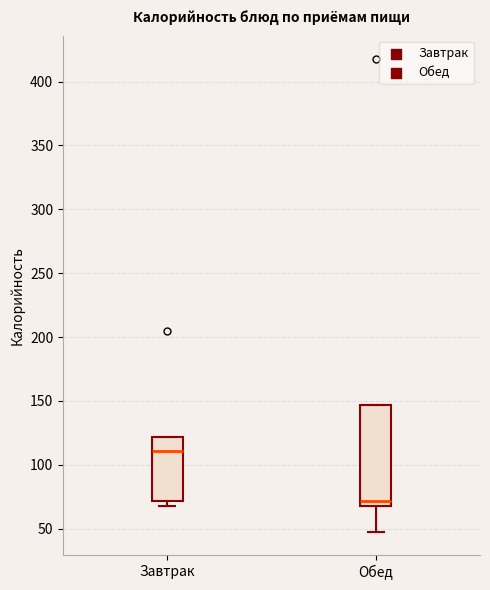

Reading left to right, transcribe this box plot: for each box, give where its median line is, the range the box spans, and where its two whiskers end, as read against the y-axis. The values are not printed on the chart, so give them approximately, as read against the axis.

Завтрак: median 110, box 70 to 120, whiskers 65 to 120
Обед: median 70, box 65 to 145, whiskers 50 to 145